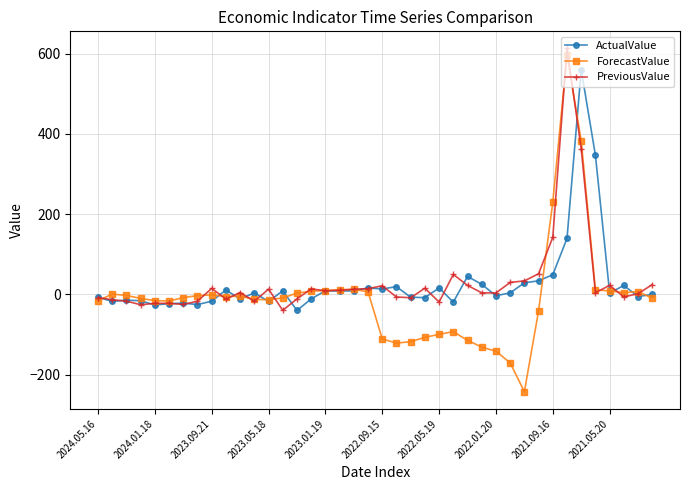

What is the greatest value displayed?

612.5